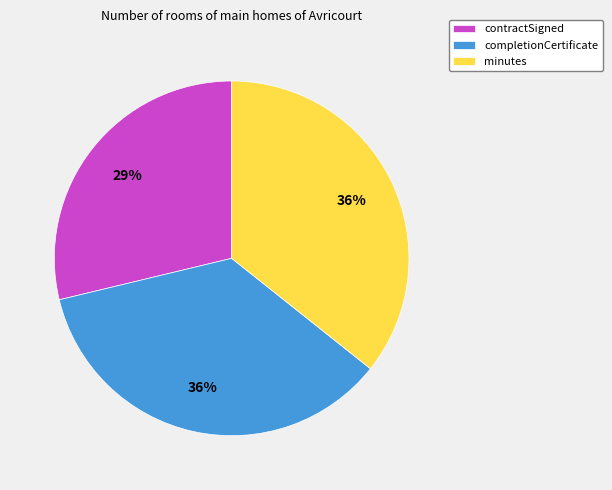

What is the smallest slice in the pie chart?

contractSigned